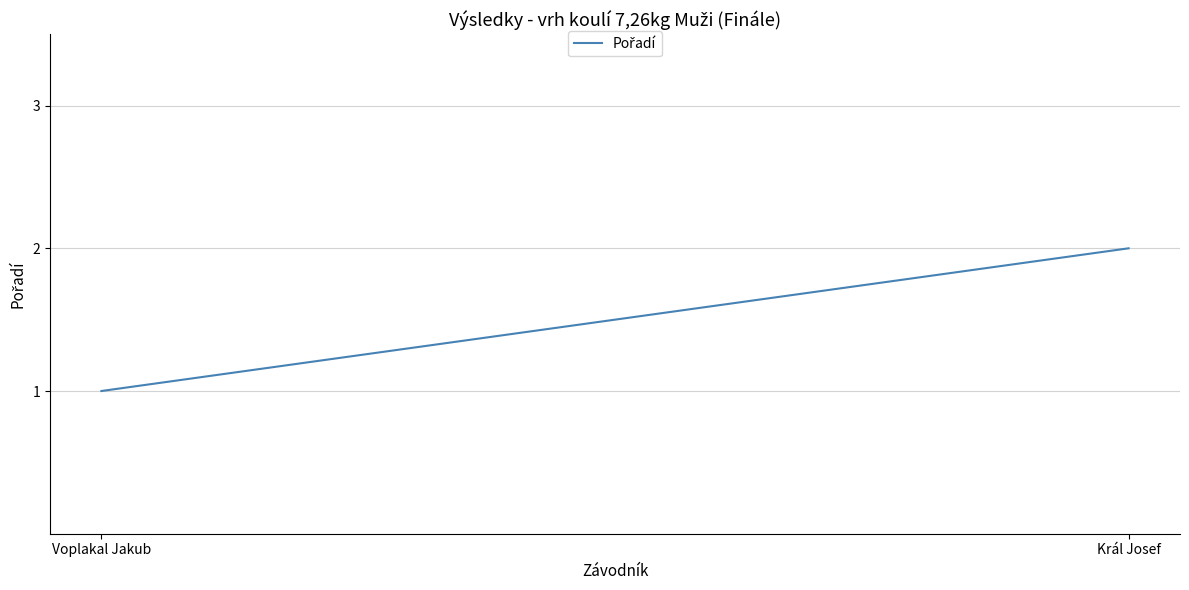

What is the ratio of the value at Král Josef to the value at Voplakal Jakub?

2.0